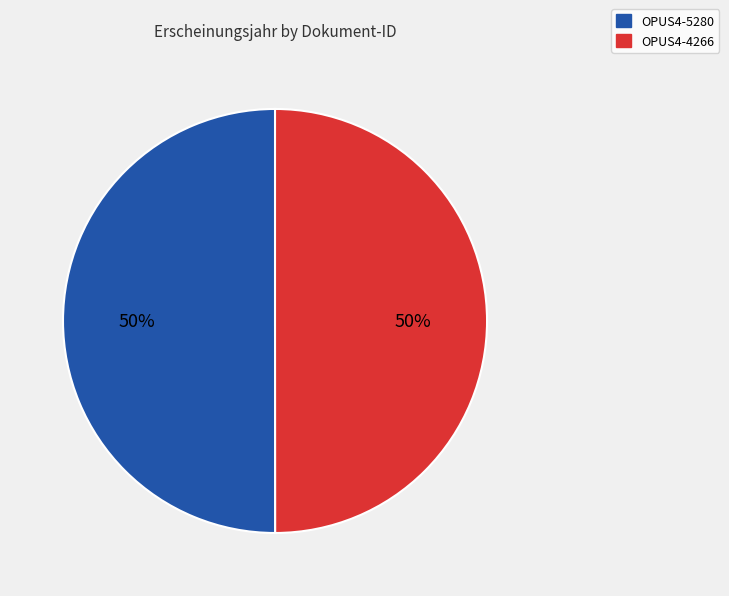

Combined, do OPUS4-5280 and OPUS4-4266 account for over 50%?

Yes